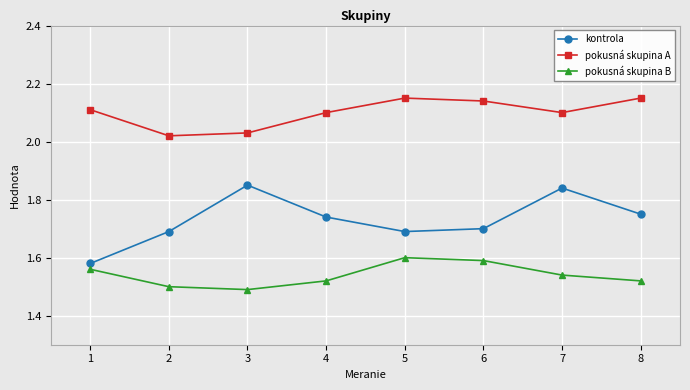

List the series in order of their peak value, lowest first.

pokusná skupina B, kontrola, pokusná skupina A